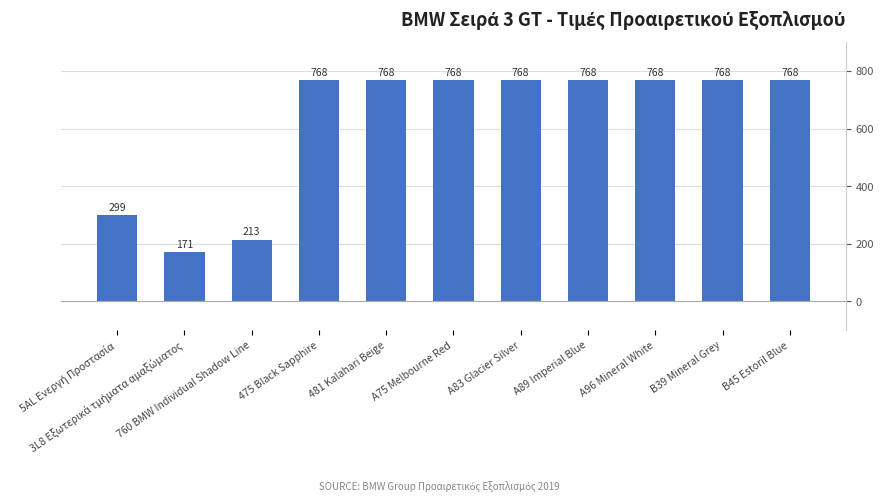

What position from the left is 481 Kalahari Beige?

5